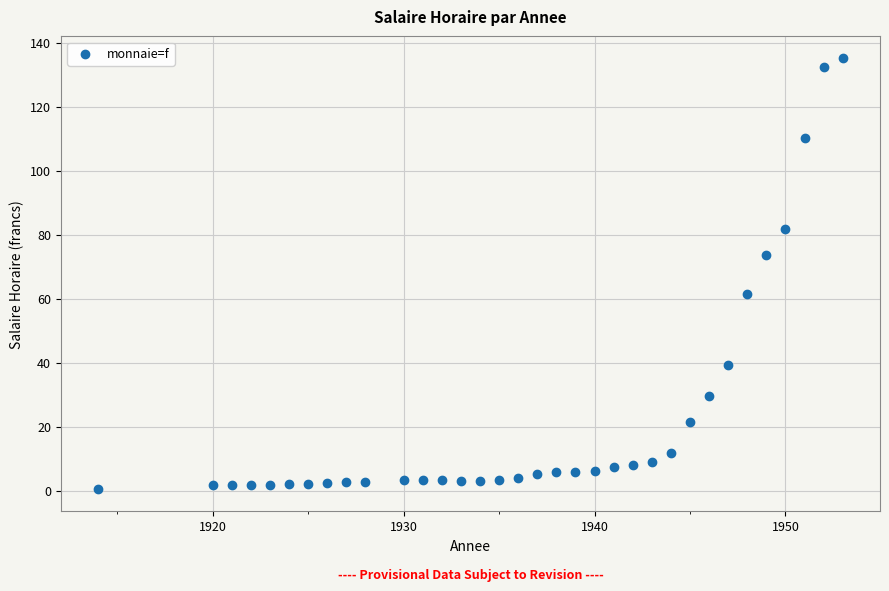

What is the range of X values (max minus min)?

39.0